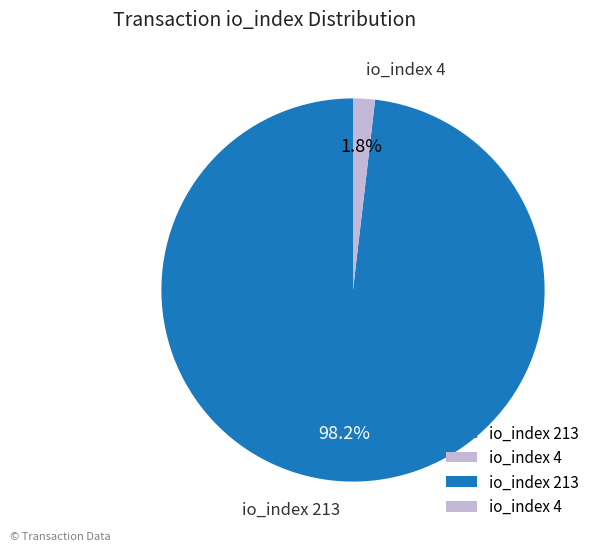

Count the number of slices in the pie.

2